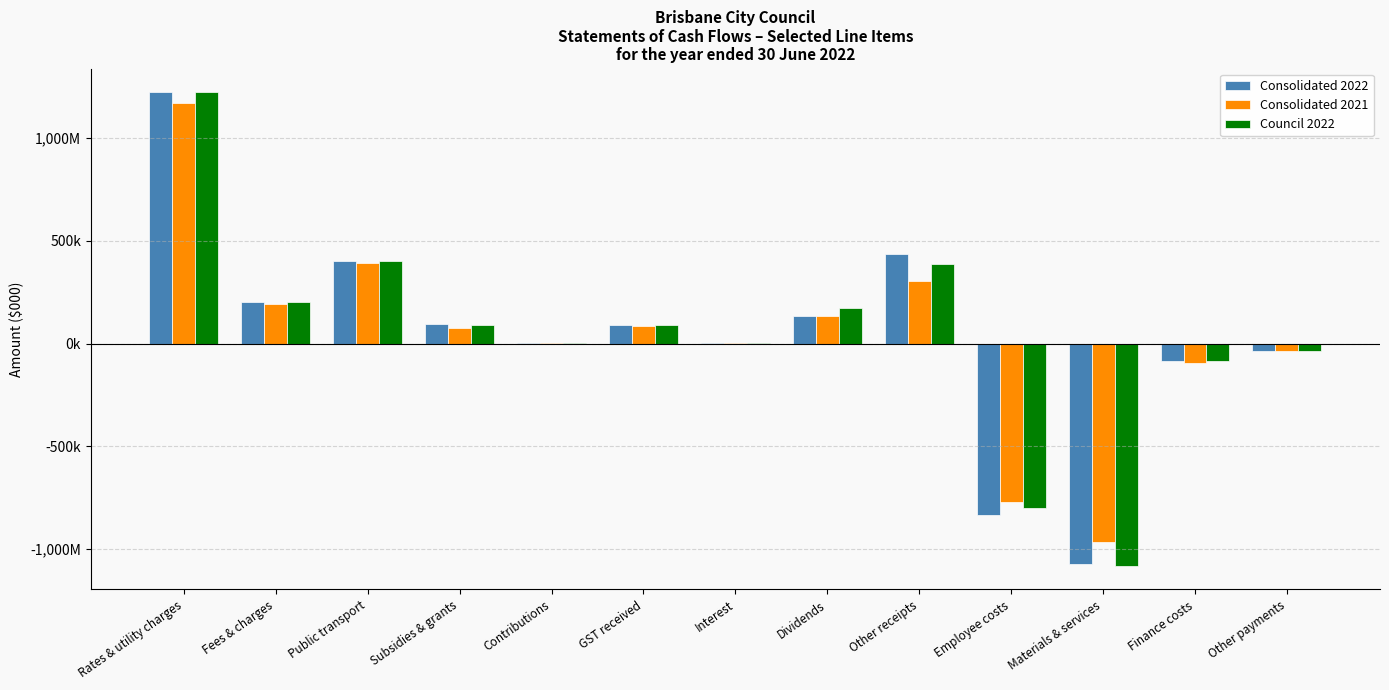

Where is Council 2022 nearest to the value 70541?

GST received